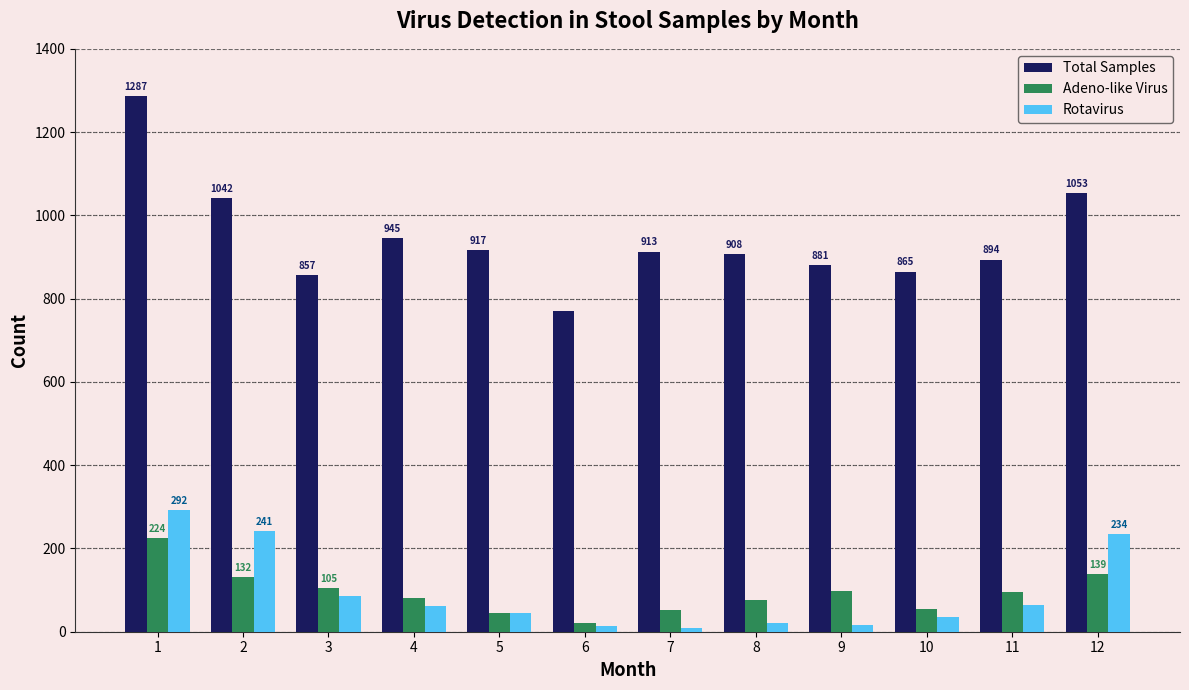

What is the maximum value shown in the chart?

1287